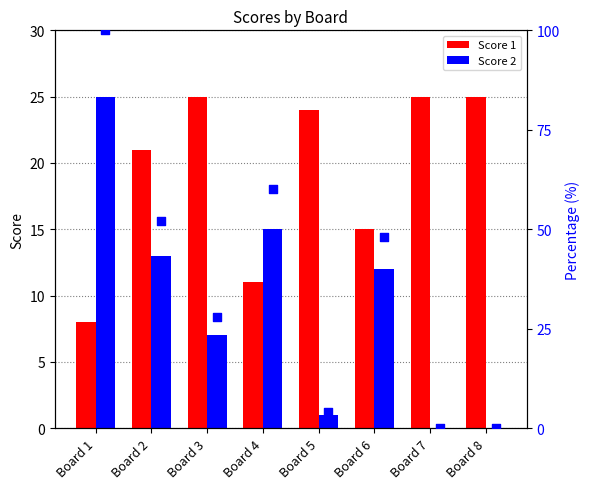

What are all the series names shown in the legend?

Score 1, Score 2, Score 2 %